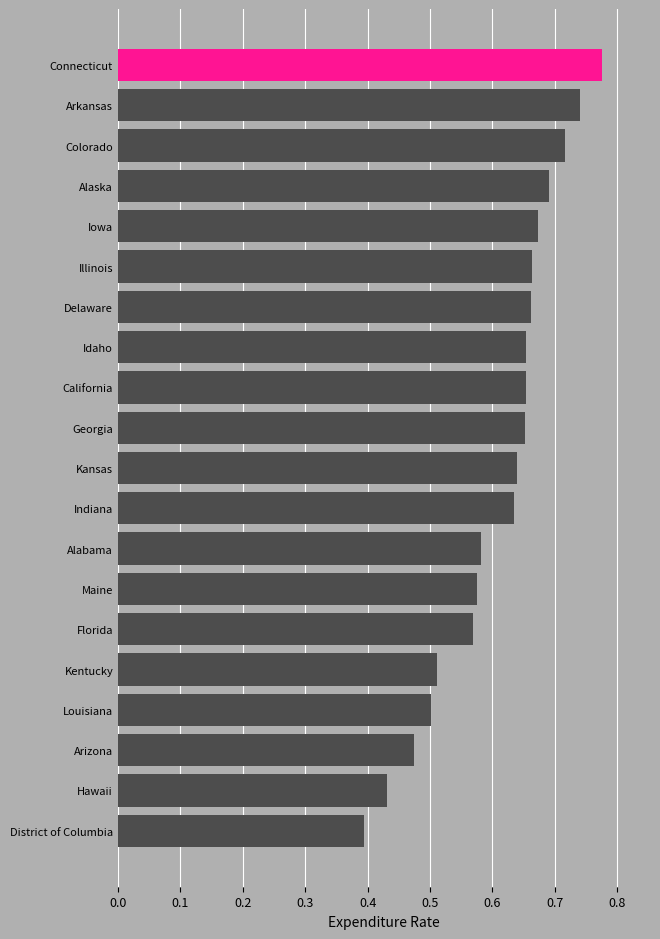

Between California and Hawaii, which is larger?

California